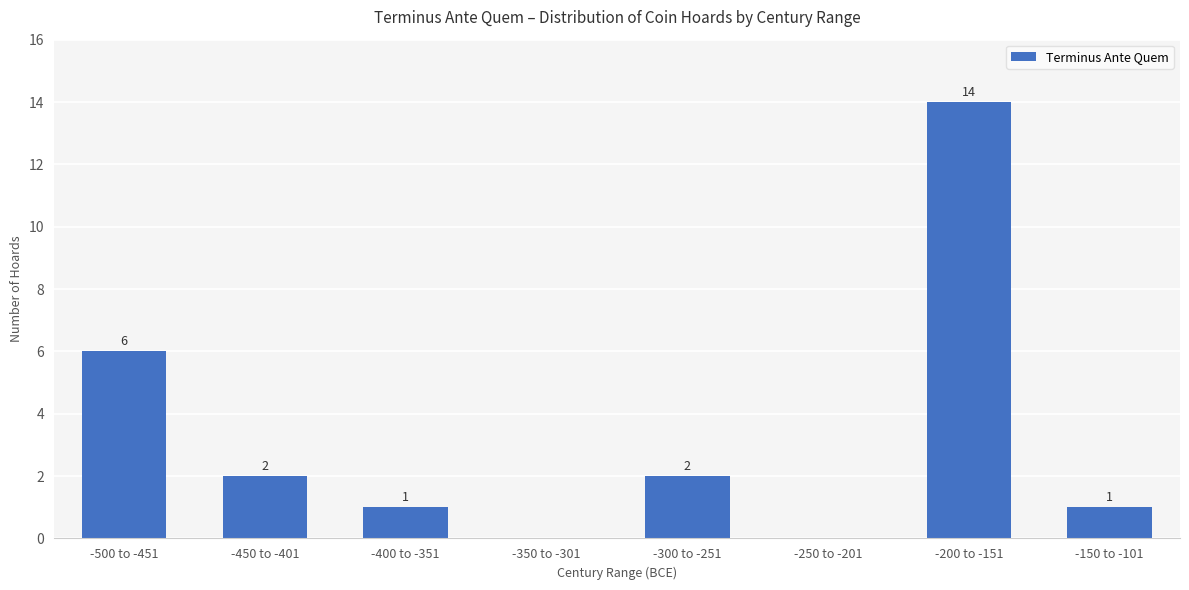

What is the change in value from -200 to -151 to -150 to -101?

-13